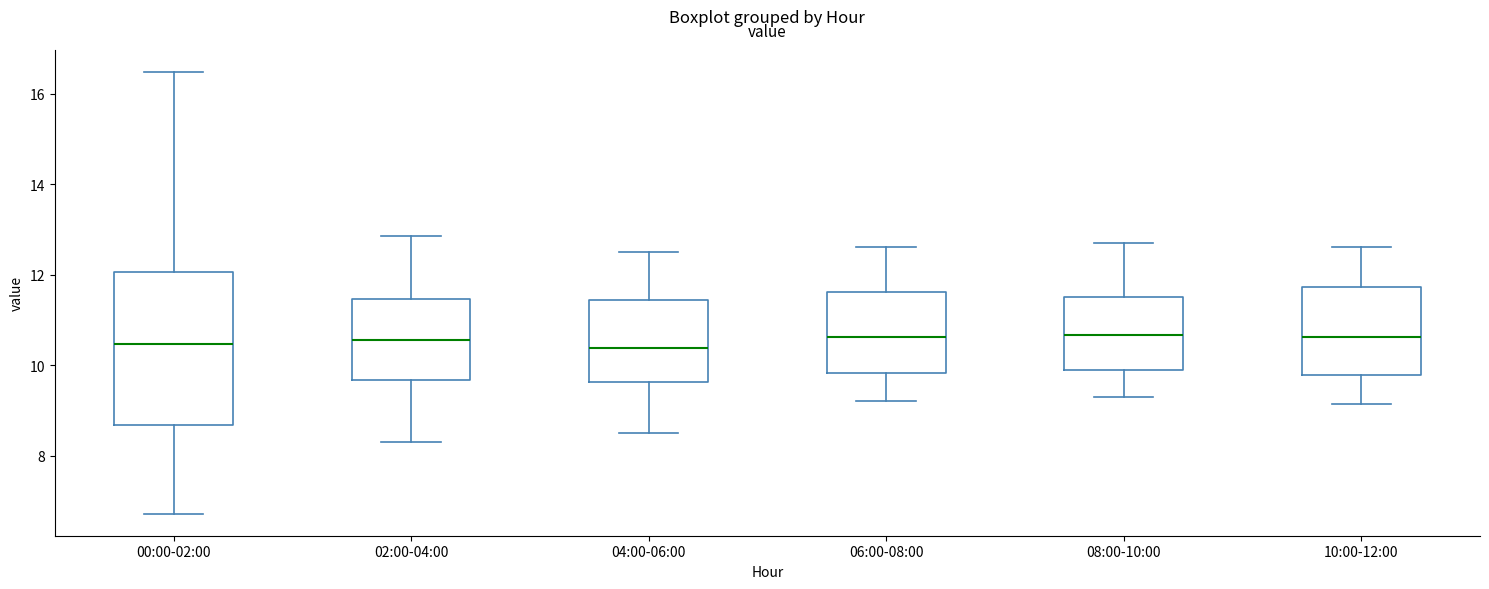

Which box is the tallest, from its lower edge to its upper edge?

00:00-02:00